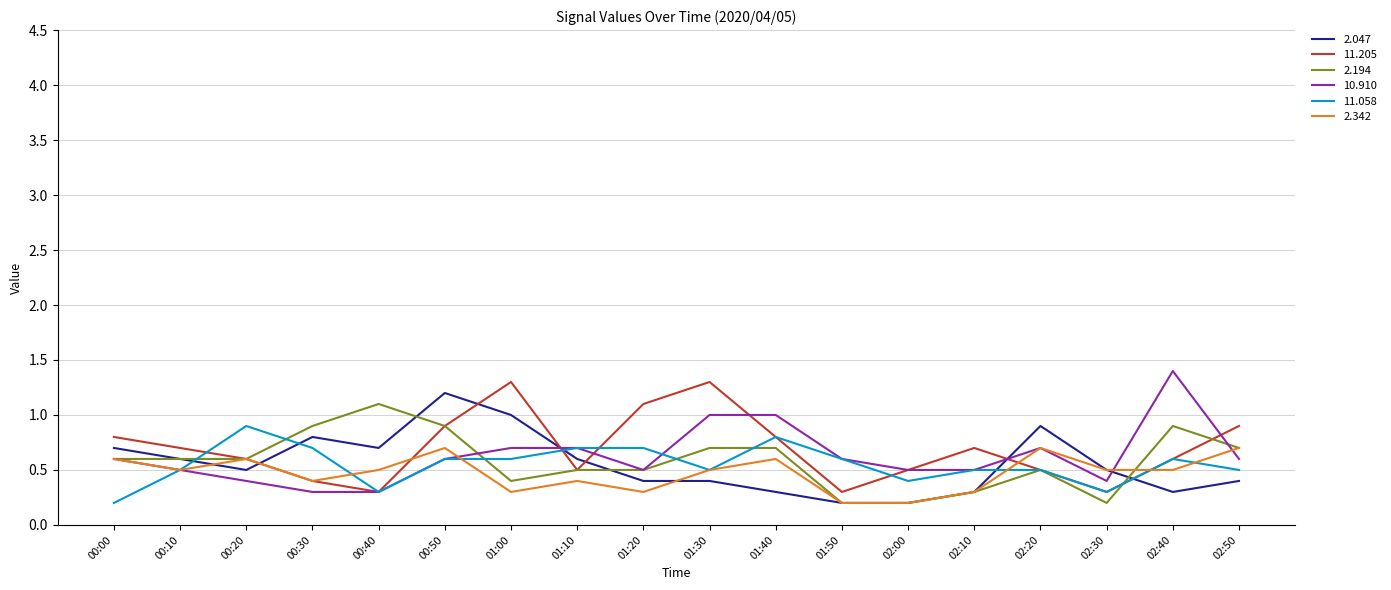

Which category has the lowest value in the 11.058 series?

00:00